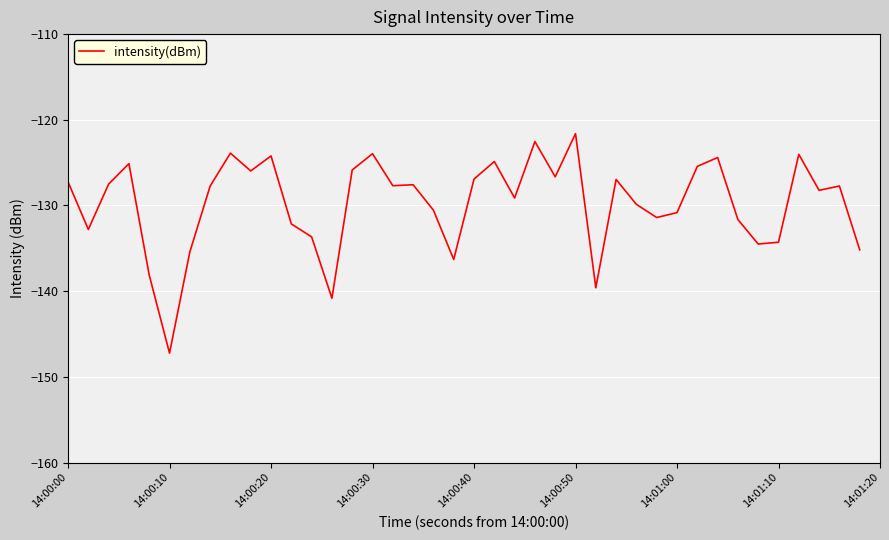

What is the maximum value shown in the chart?

-121.6